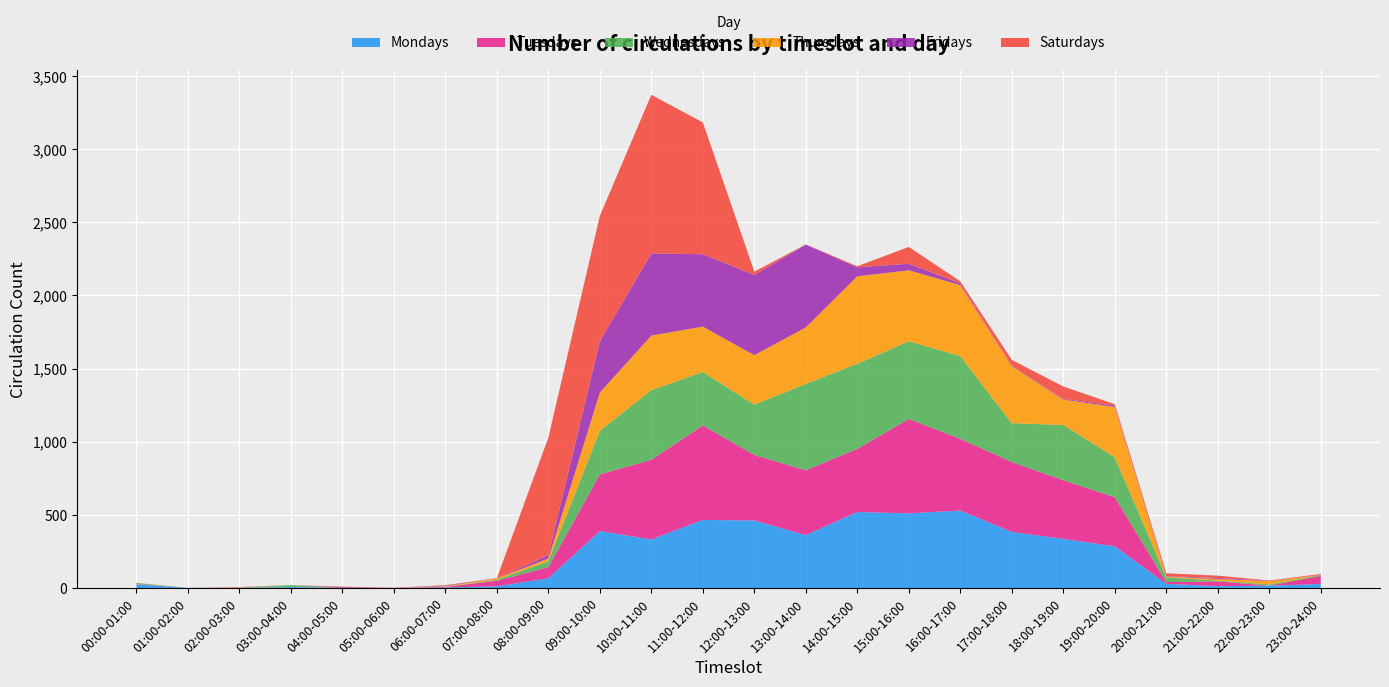

Reading right to left, transcribe all the data shown in this chart.

Mondays: 23:00-24:00=28	22:00-23:00=16	21:00-22:00=13	20:00-21:00=29	19:00-20:00=286	18:00-19:00=336	17:00-18:00=384	16:00-17:00=530	15:00-16:00=511	14:00-15:00=520	13:00-14:00=362	12:00-13:00=462	11:00-12:00=466	10:00-11:00=332	09:00-10:00=390	08:00-09:00=67	07:00-08:00=12	06:00-07:00=4	05:00-06:00=0	04:00-05:00=0	03:00-04:00=7	02:00-03:00=0	01:00-02:00=1	00:00-01:00=25
Tuesdays: 23:00-24:00=55	22:00-23:00=1	21:00-22:00=33	20:00-21:00=12	19:00-20:00=335	18:00-19:00=401	17:00-18:00=478	16:00-17:00=490	15:00-16:00=645	14:00-15:00=432	13:00-14:00=443	12:00-13:00=448	11:00-12:00=646	10:00-11:00=545	09:00-10:00=387	08:00-09:00=76	07:00-08:00=38	06:00-07:00=4	05:00-06:00=2	04:00-05:00=1	03:00-04:00=0	02:00-03:00=0	01:00-02:00=0	00:00-01:00=3
Wednesdays: 23:00-24:00=6	22:00-23:00=8	21:00-22:00=5	20:00-21:00=32	19:00-20:00=273	18:00-19:00=378	17:00-18:00=265	16:00-17:00=565	15:00-16:00=531	14:00-15:00=581	13:00-14:00=590	12:00-13:00=344	11:00-12:00=365	10:00-11:00=476	09:00-10:00=298	08:00-09:00=40	07:00-08:00=6	06:00-07:00=1	05:00-06:00=0	04:00-05:00=0	03:00-04:00=13	02:00-03:00=2	01:00-02:00=0	00:00-01:00=7
Thursdays: 23:00-24:00=0	22:00-23:00=23	21:00-22:00=11	20:00-21:00=6	19:00-20:00=344	18:00-19:00=173	17:00-18:00=389	16:00-17:00=486	15:00-16:00=485	14:00-15:00=598	13:00-14:00=387	12:00-13:00=338	11:00-12:00=310	10:00-11:00=373	09:00-10:00=261	08:00-09:00=19	07:00-08:00=10	06:00-07:00=4	05:00-06:00=0	04:00-05:00=0	03:00-04:00=0	02:00-03:00=1	01:00-02:00=0	00:00-01:00=1
Fridays: 23:00-24:00=0	22:00-23:00=3	21:00-22:00=7	20:00-21:00=3	19:00-20:00=10	18:00-19:00=5	17:00-18:00=4	16:00-17:00=12	15:00-16:00=45	14:00-15:00=62	13:00-14:00=566	12:00-13:00=549	11:00-12:00=495	10:00-11:00=562	09:00-10:00=351	08:00-09:00=22	07:00-08:00=1	06:00-07:00=4	05:00-06:00=0	04:00-05:00=5	03:00-04:00=0	02:00-03:00=1	01:00-02:00=0	00:00-01:00=0
Saturdays: 23:00-24:00=7	22:00-23:00=1	21:00-22:00=16	20:00-21:00=19	19:00-20:00=9	18:00-19:00=85	17:00-18:00=40	16:00-17:00=14	15:00-16:00=115	14:00-15:00=7	13:00-14:00=1	12:00-13:00=22	11:00-12:00=901	10:00-11:00=1084	09:00-10:00=857	08:00-09:00=804	07:00-08:00=1	06:00-07:00=3	05:00-06:00=0	04:00-05:00=4	03:00-04:00=0	02:00-03:00=3	01:00-02:00=0	00:00-01:00=0